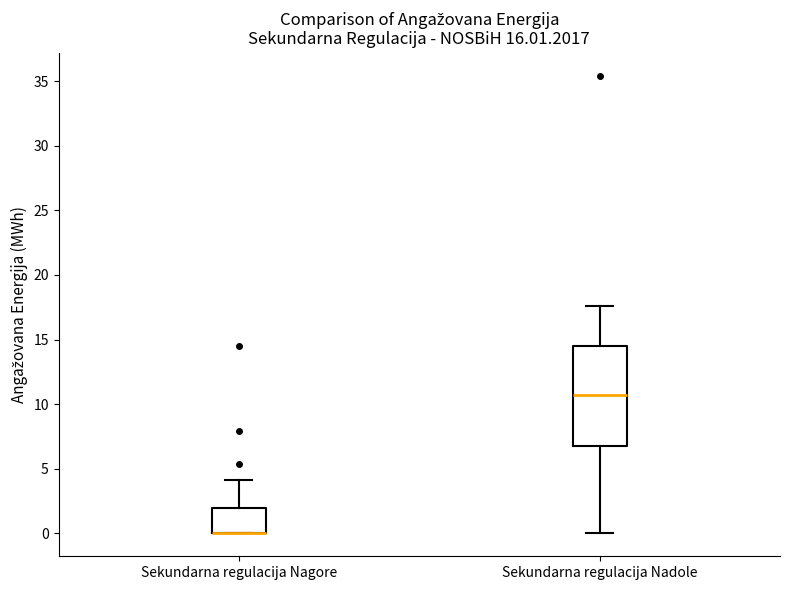

Reading left to right, transcribe this box plot: for each box, give where its median line is, the range the box spans, and where its two whiskers end, as read against the y-axis. The values are not printed on the chart, so give them approximately, as read against the axis.

Sekundarna regulacija Nagore: median 0.0 (drawn on the box's lower edge), box 0.0 to 2.0, whiskers 0.0 to 4.0
Sekundarna regulacija Nadole: median 11.0, box 6.5 to 14.5, whiskers 0.0 to 17.5